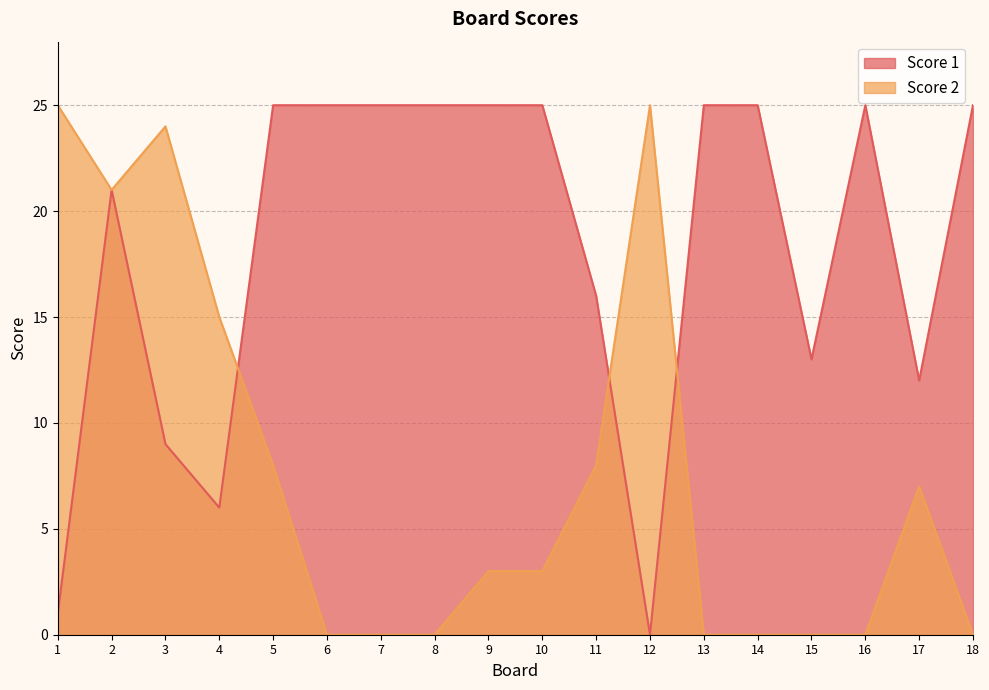

In Score 2, how many points are higher than both neighbors (excluding endpoints)?

3